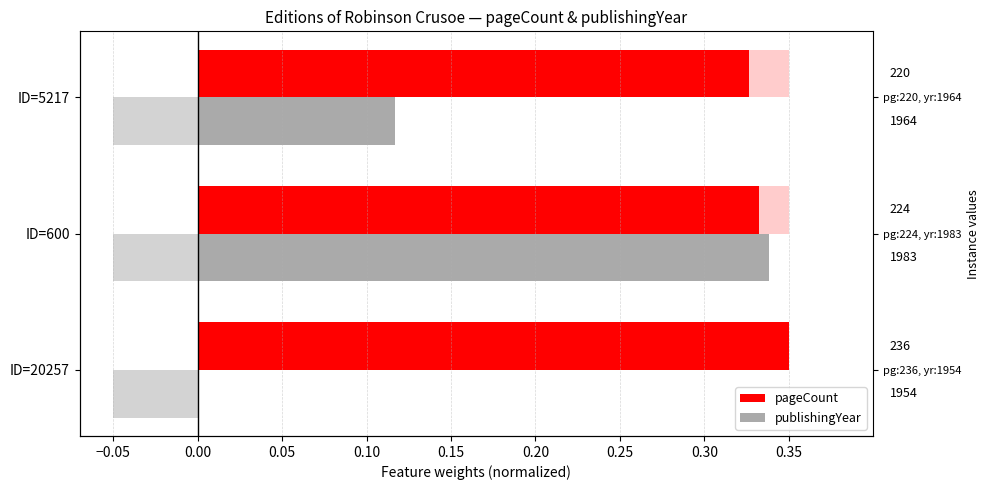

What is the sum of the pageCount values at ID=20257 and ID=5217?

0.7